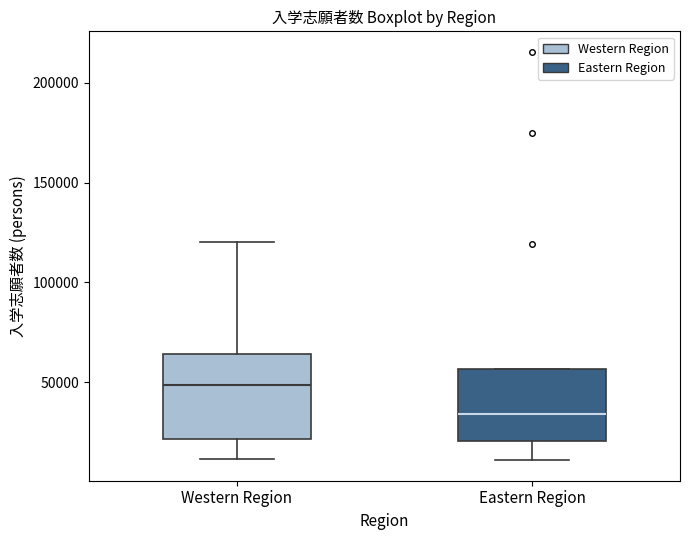

Where does the lower whisker of the box for Eastern Region end on the y-axis? The values are not printed on the chart, so give them approximately, as read against the axis.

10000